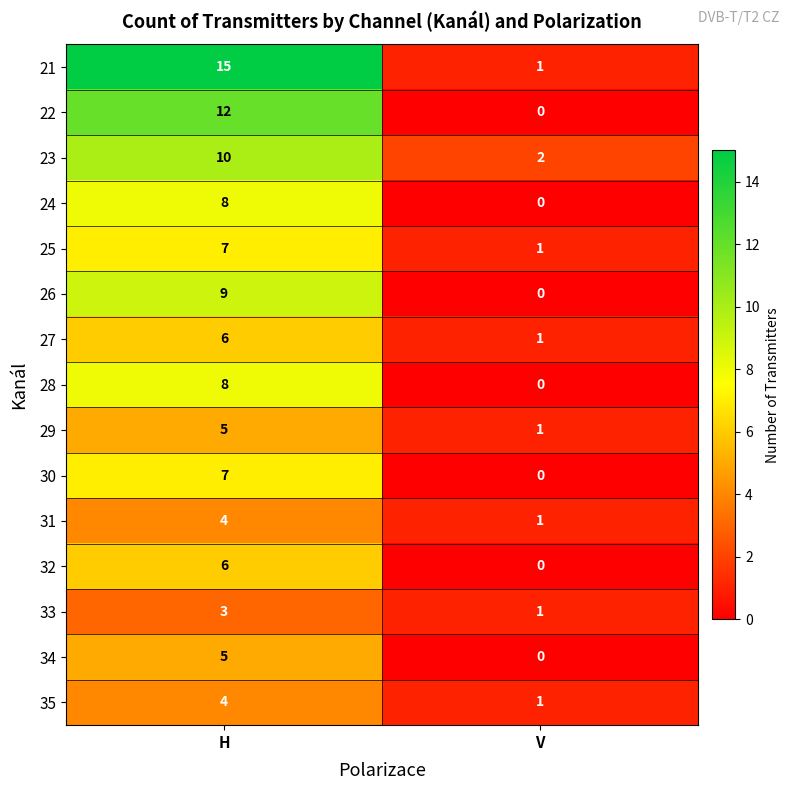

Reading right to left, transcribe all the data shown in this chart.

21: 1	15
22: 0	12
23: 2	10
24: 0	8
25: 1	7
26: 0	9
27: 1	6
28: 0	8
29: 1	5
30: 0	7
31: 1	4
32: 0	6
33: 1	3
34: 0	5
35: 1	4